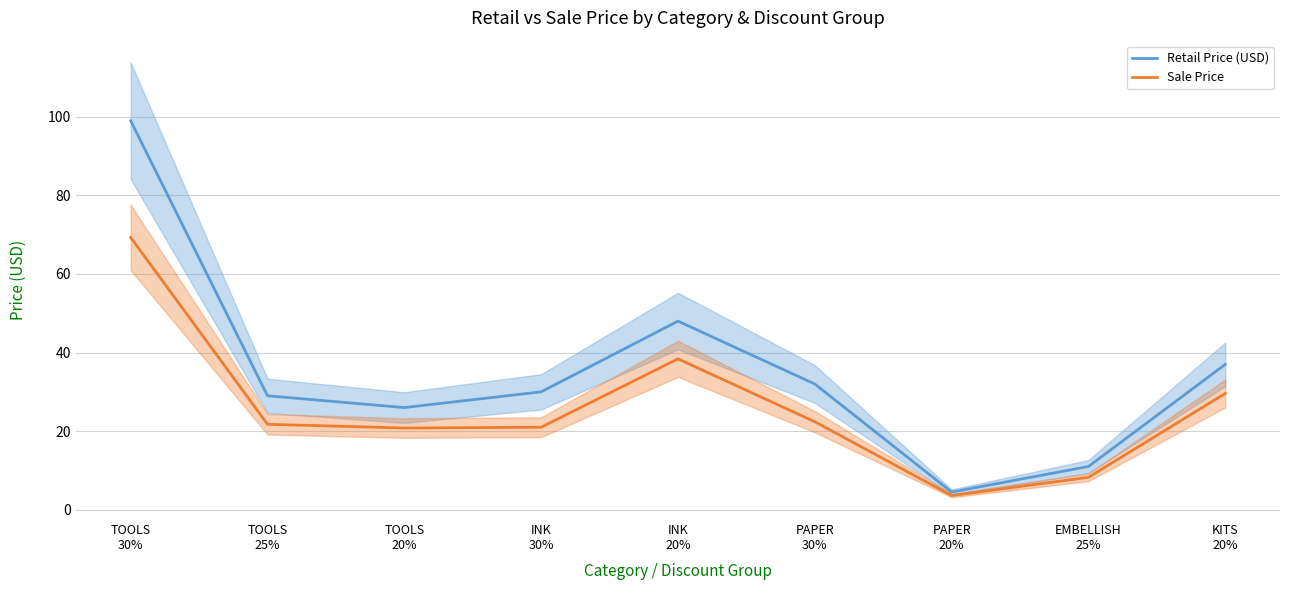

True or false: Sale Price and Retail Price (USD) cross at least once.

False